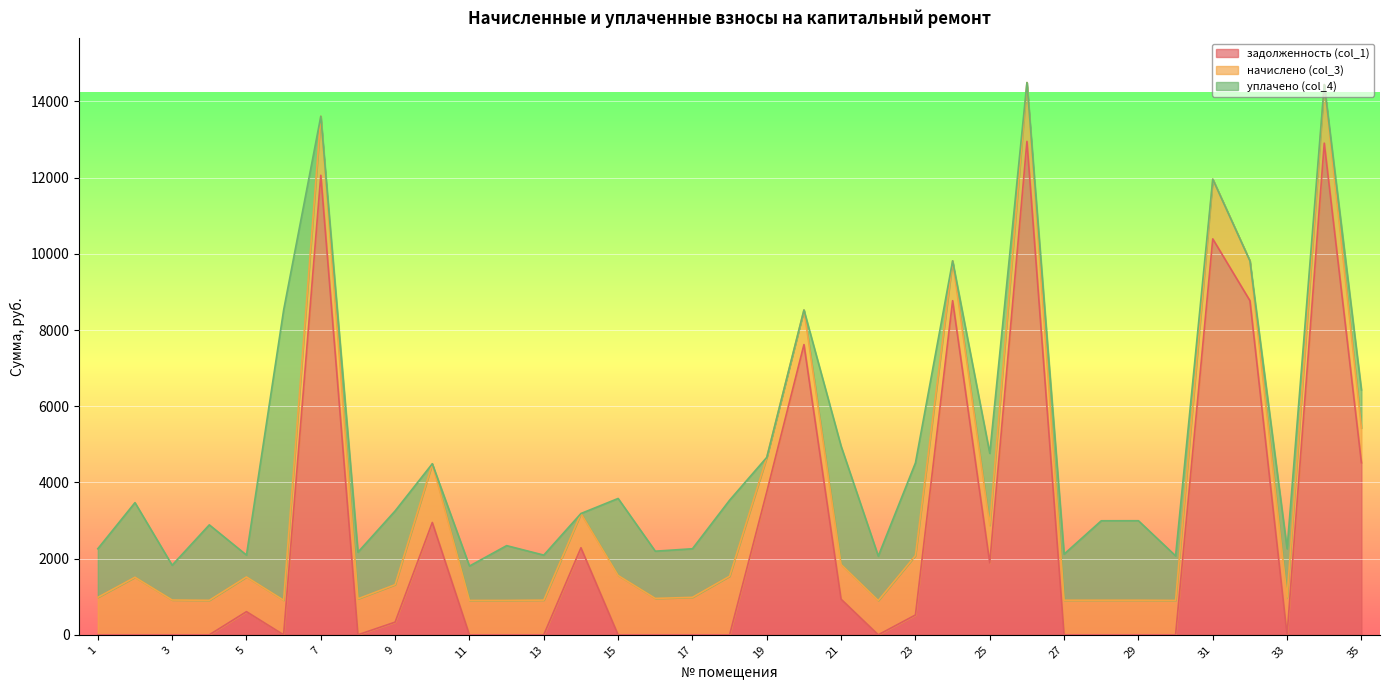

What are all the series names shown in the legend?

задолженность (col_1), начислено (col_3), уплачено (col_4)